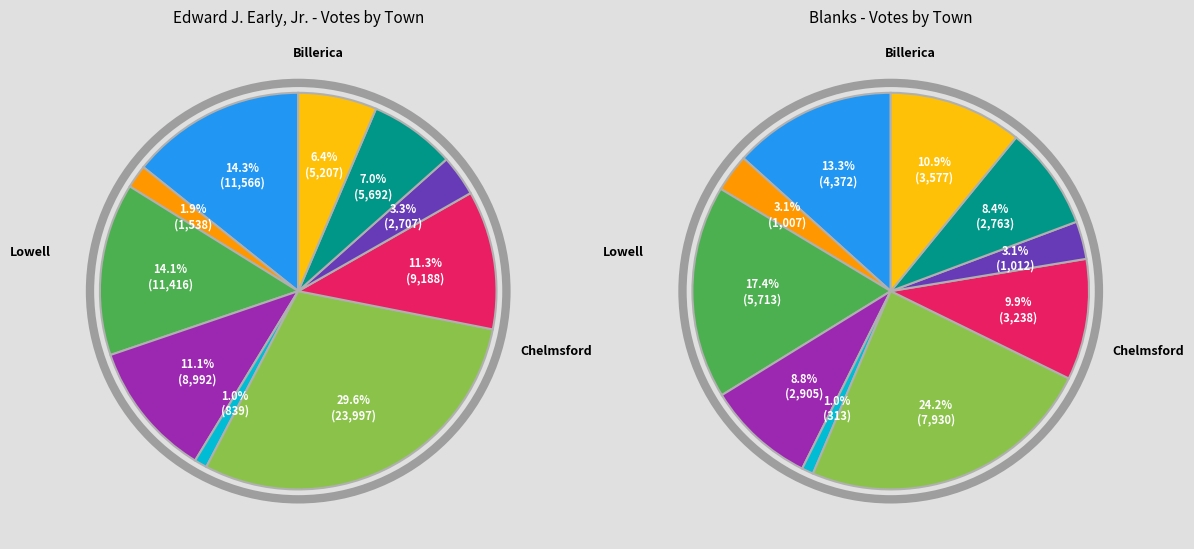

Is Billerica the majority of the pie?

No